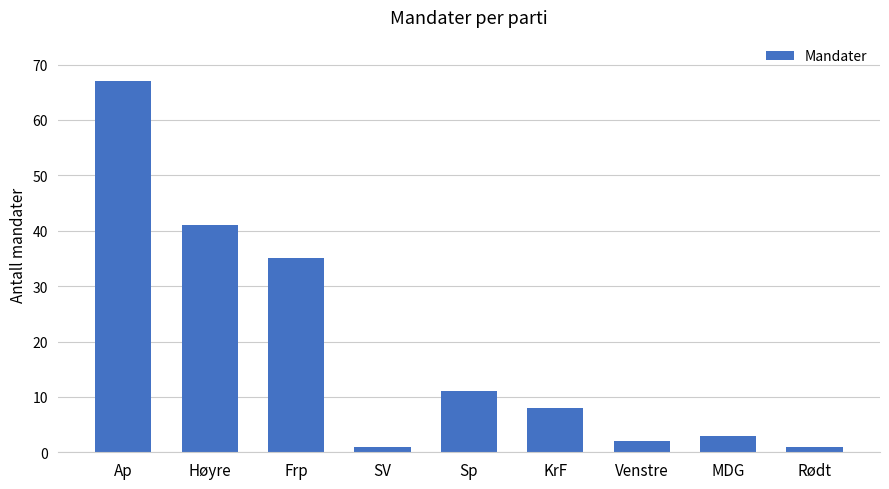

What is the change in value from Ap to Frp?

-32